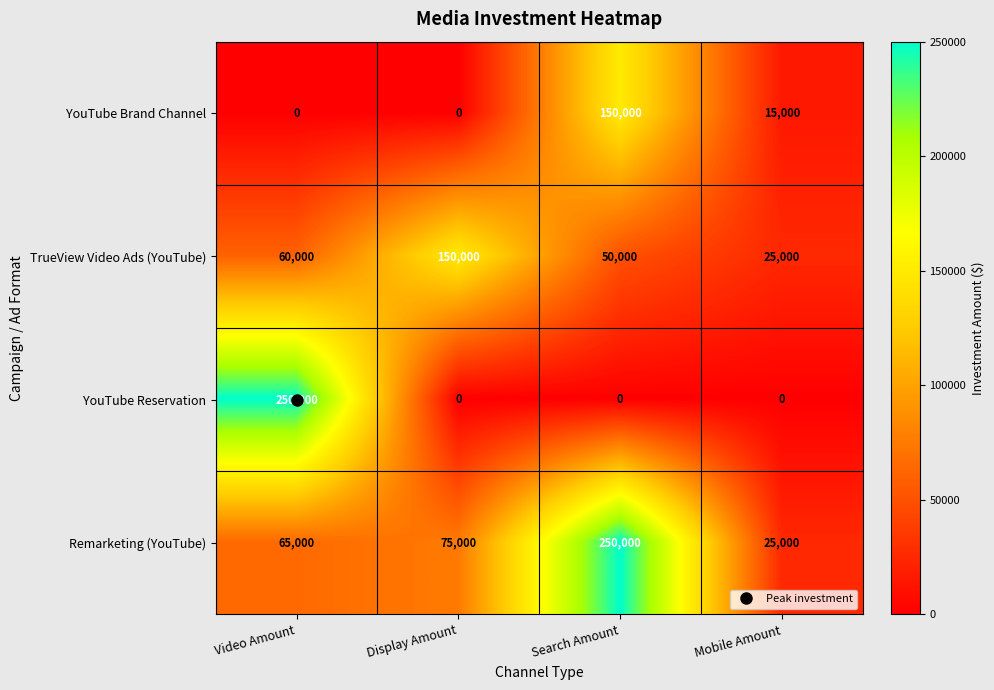

The YouTube Reservation series shows 0 at Mobile Amount. True or false?

True